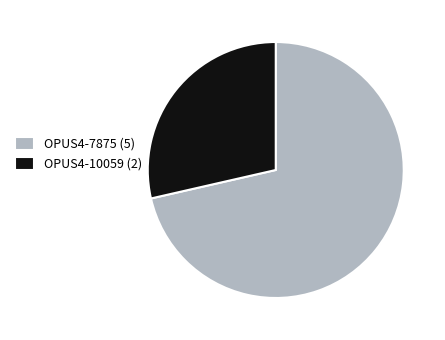

Is it true that OPUS4-7875 (5) is 84% of the pie?

False